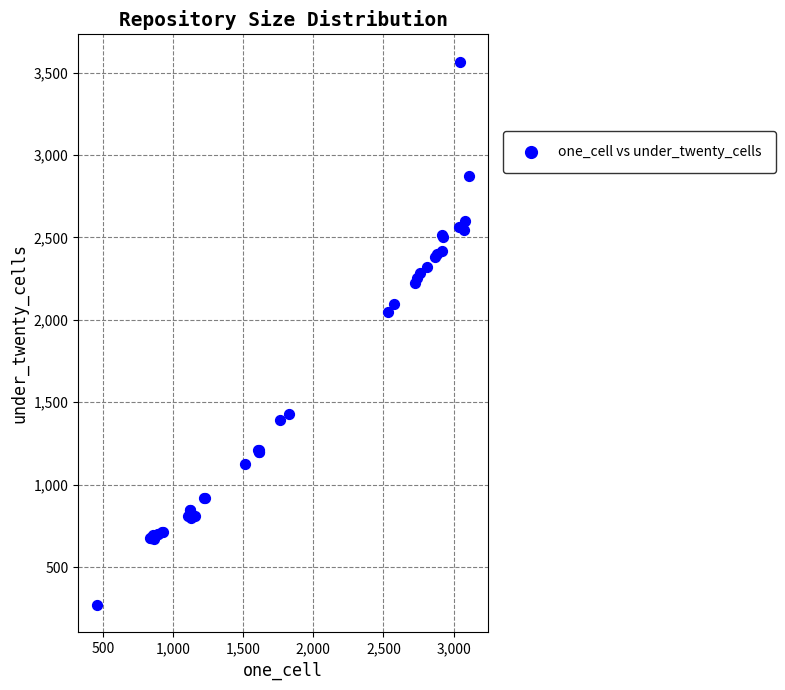

What Y value in the scatter plot is closest to 1918?

2047